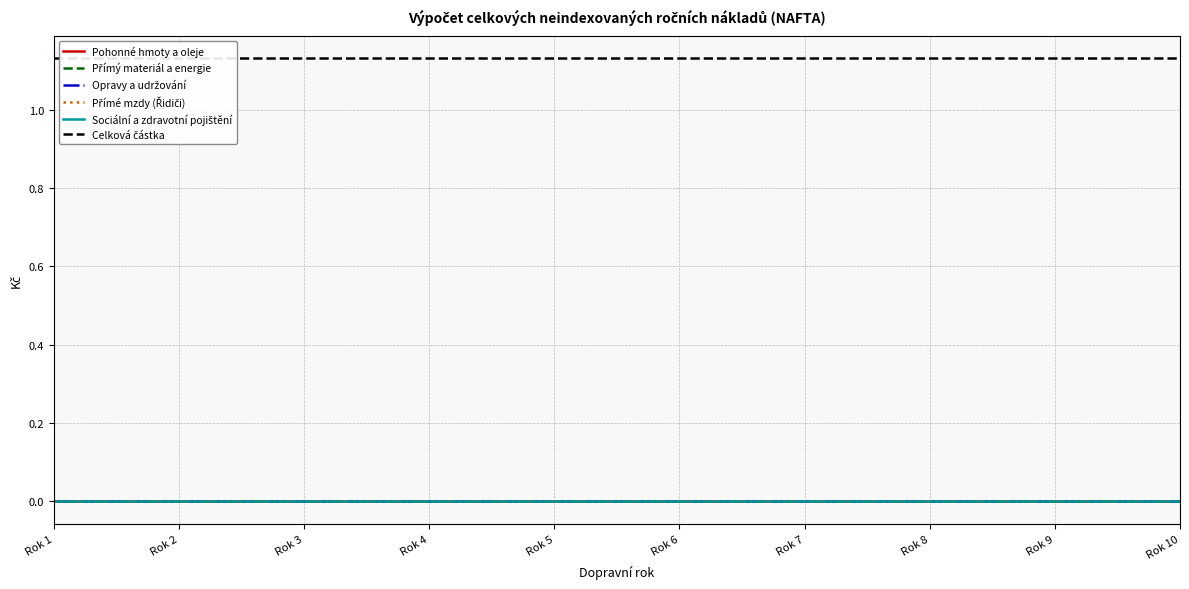

Rank the series at Rok 3 from lowest to highest value.

Pohonné hmoty a oleje, Přímý materiál a energie, Opravy a udržování, Přímé mzdy (Řidiči), Sociální a zdravotní pojištění, Celková částka